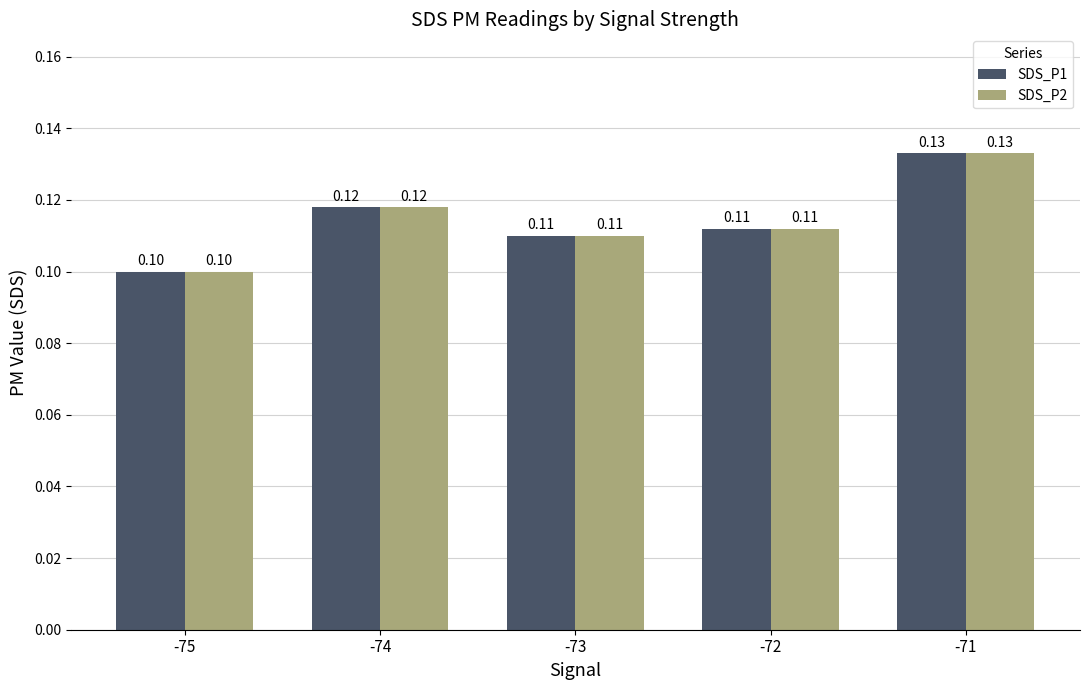

Reading left to right, extract all data points from this chart.

SDS_P1: -75=0.1	-74=0.1	-73=0.1	-72=0.1	-71=0.1
SDS_P2: -75=0.1	-74=0.1	-73=0.1	-72=0.1	-71=0.1